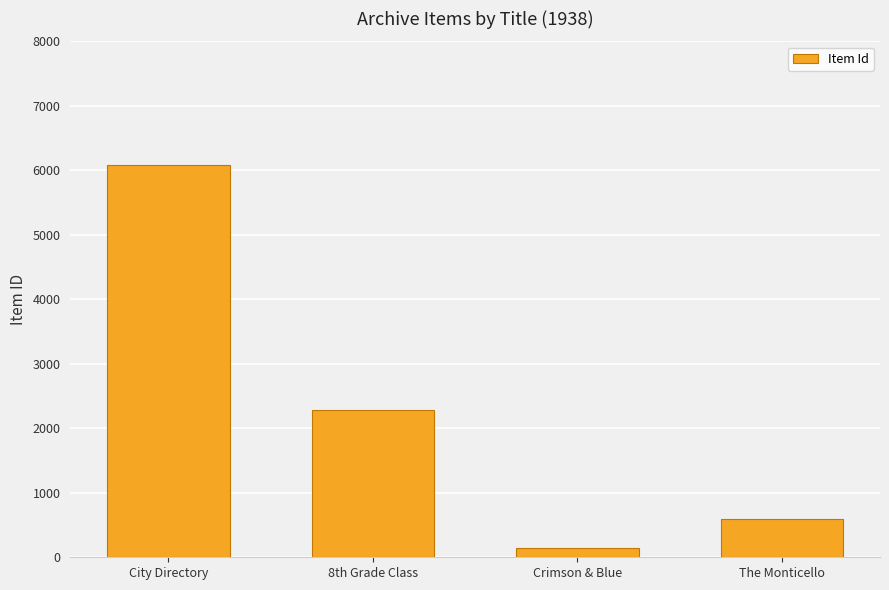

Does the chart contain any negative values?

No